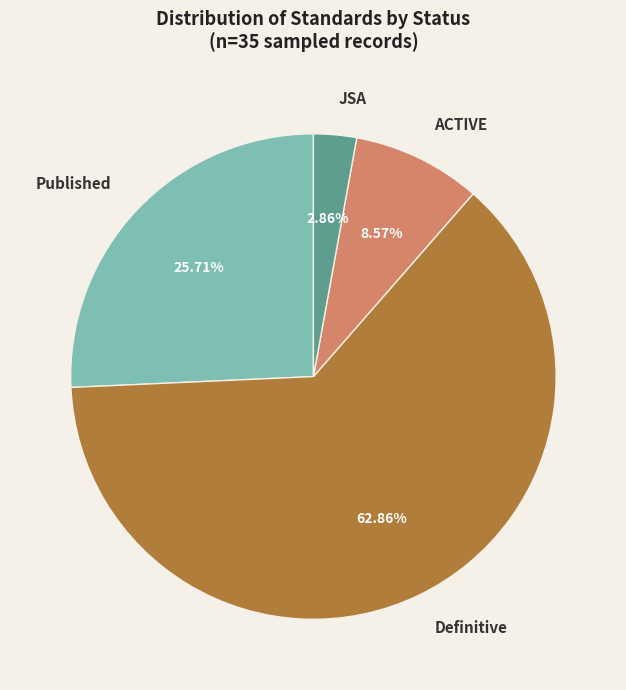

Is it true that ACTIVE is 9% of the pie?

True